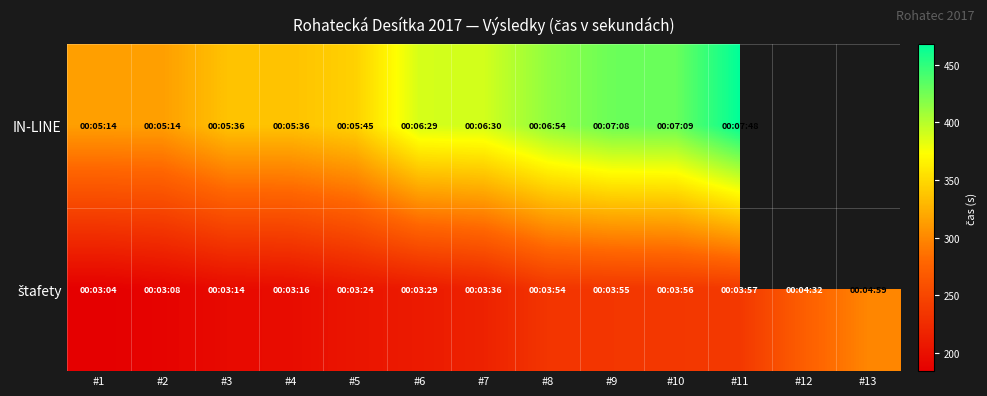

Which has a higher value, #10 or #13?

#13